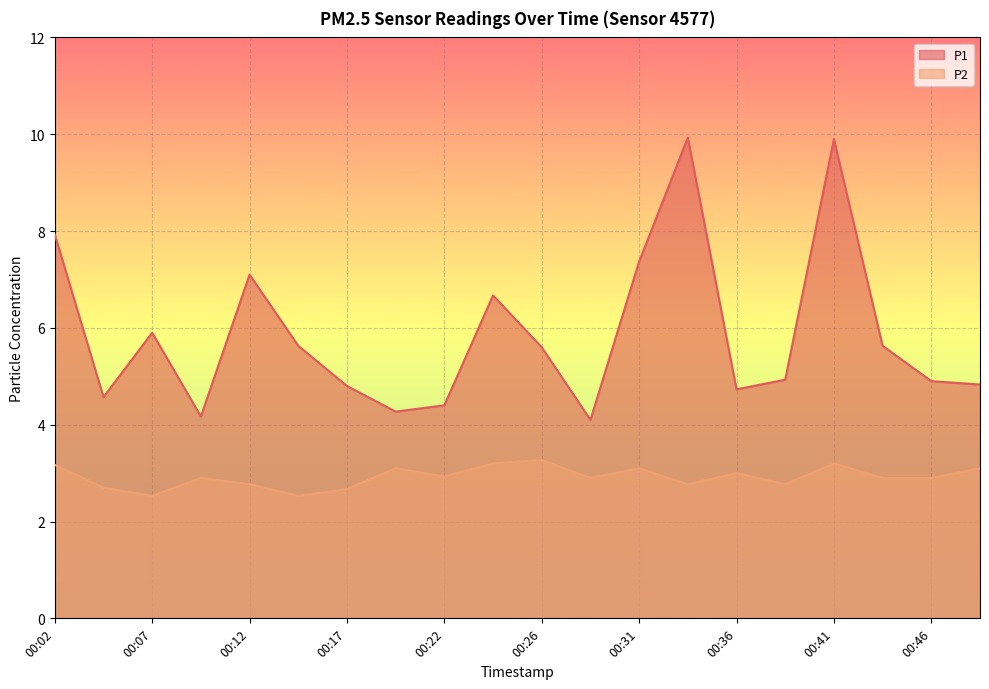

Reading left to right, list all the values displayed in this chart.

P1: 7.9	4.6	5.9	4.2	7.1	5.6	4.8	4.3	4.4	6.7	5.6	4.1	7.4	9.9	4.7	4.9	9.9	5.6	4.9	4.8
P2: 3.2	2.7	2.5	2.9	2.8	2.5	2.7	3.1	2.9	3.2	3.3	2.9	3.1	2.8	3.0	2.8	3.2	2.9	2.9	3.1